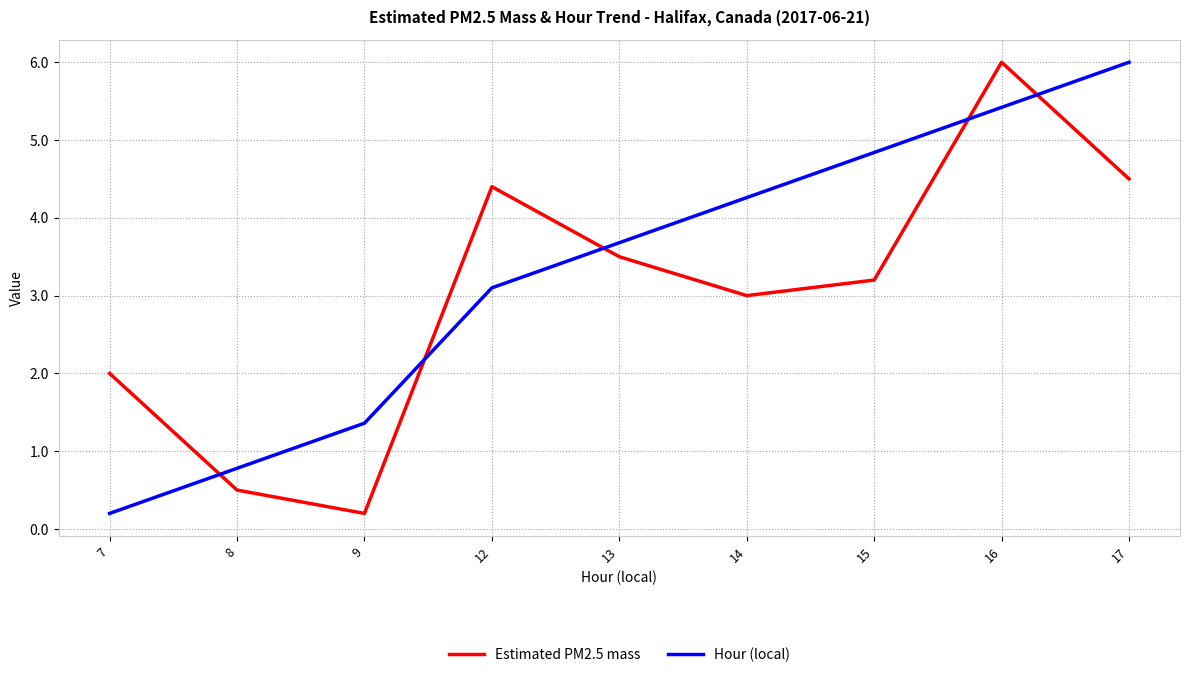

What is the sum of all Estimated PM2.5 mass values?

27.3